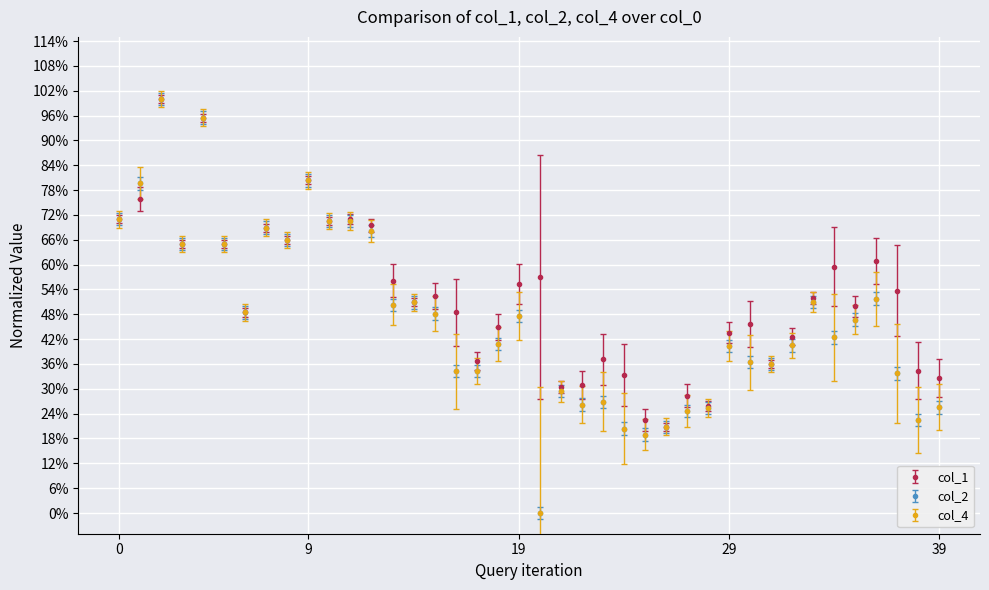

How many interior local valleys does the col_1 series have?

11